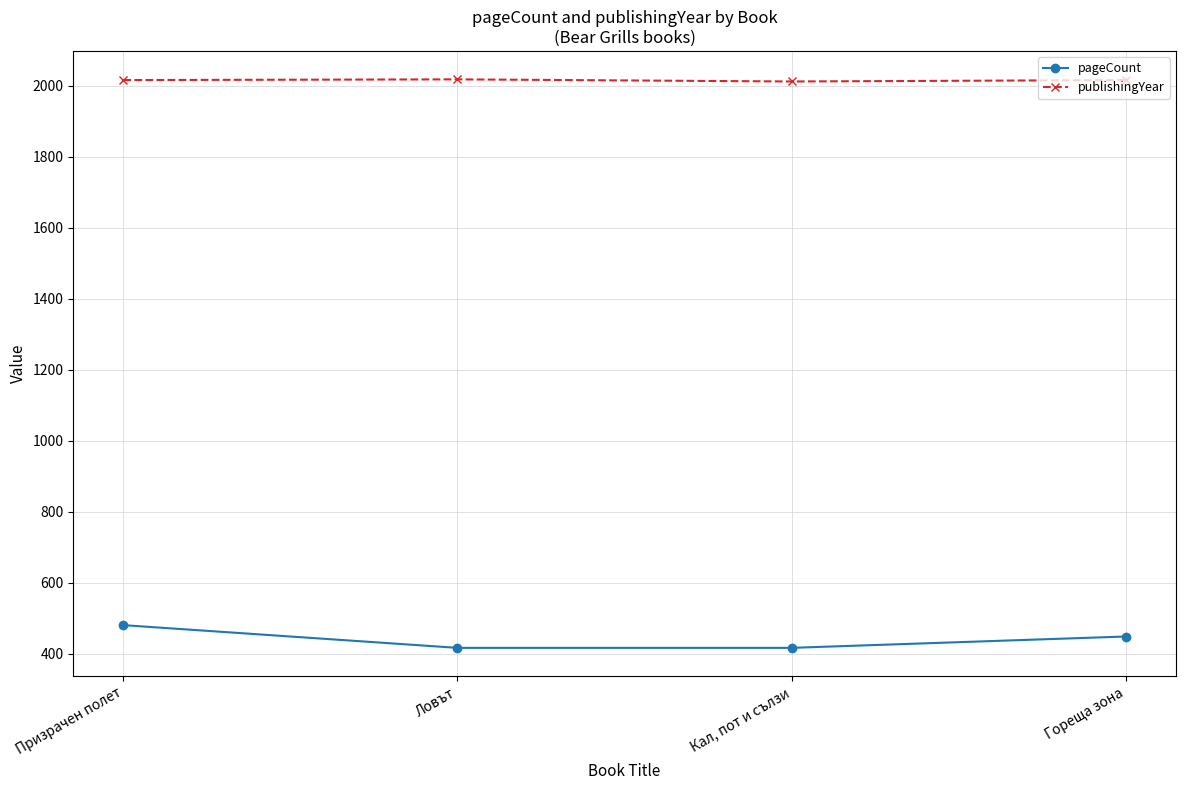

What is the sum of all publishingYear values?

8062